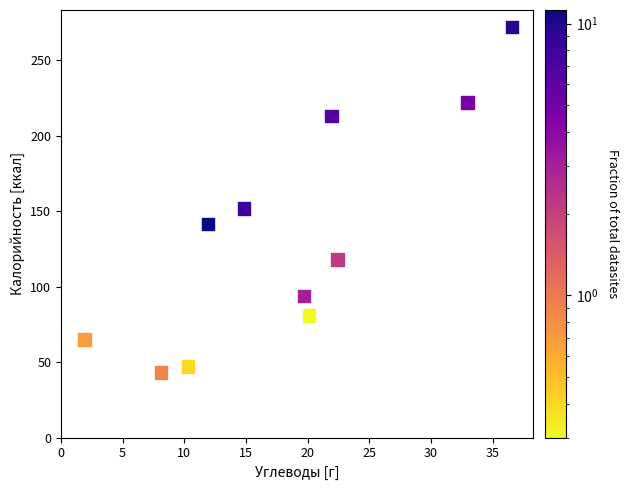

What is the average Y value?

131.7